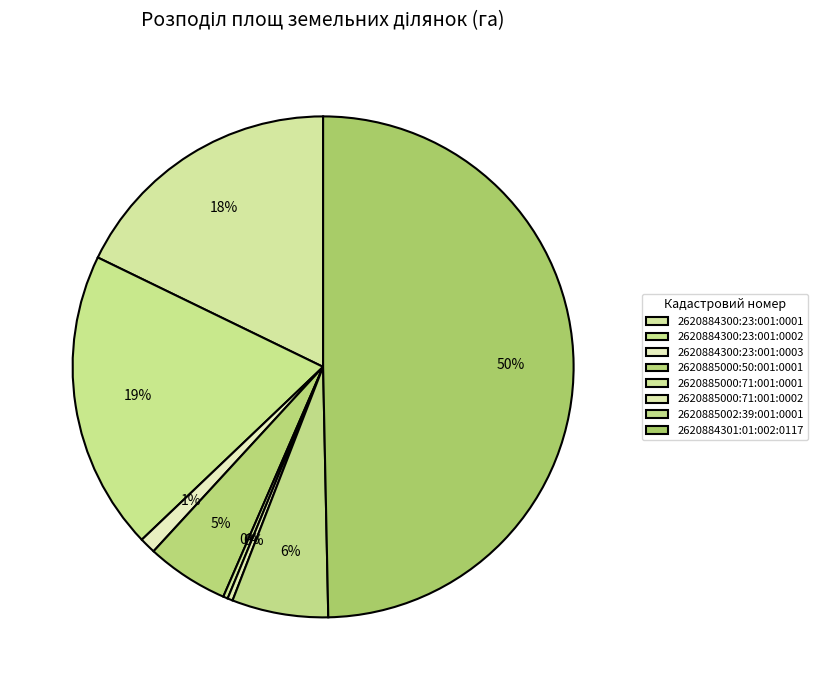

How many segments does this pie chart have?

8